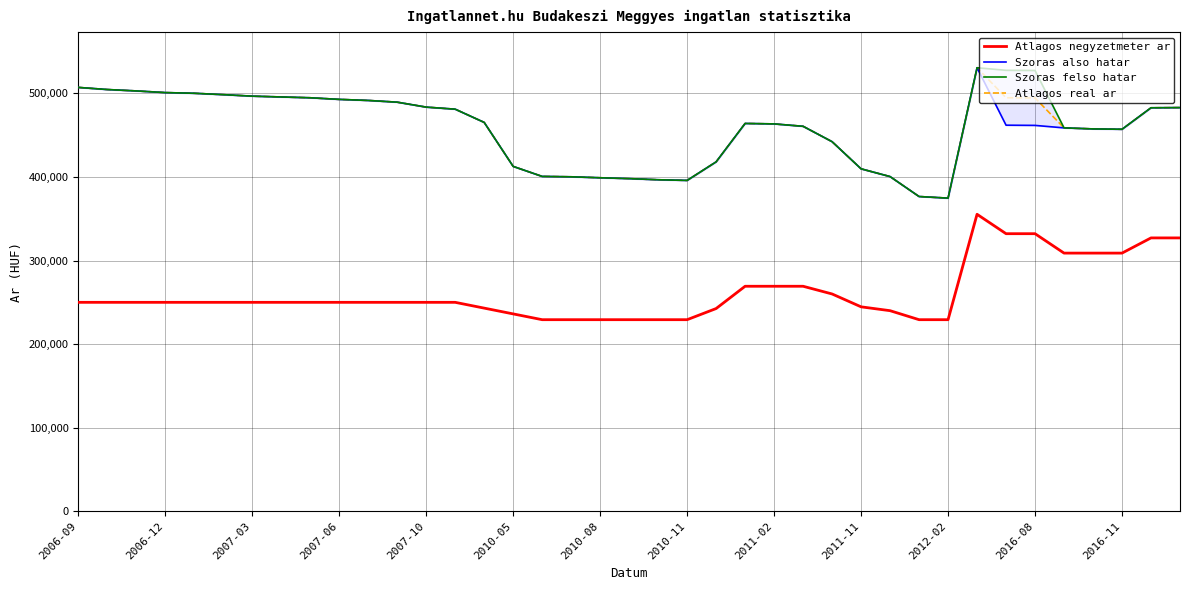

What is the maximum value for Atlagos real ar?

530720